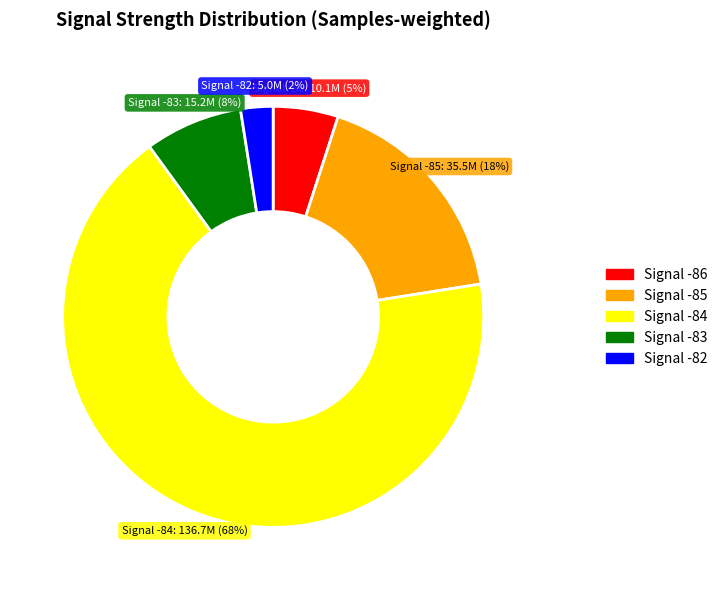

Does any single category account for the majority?

Yes